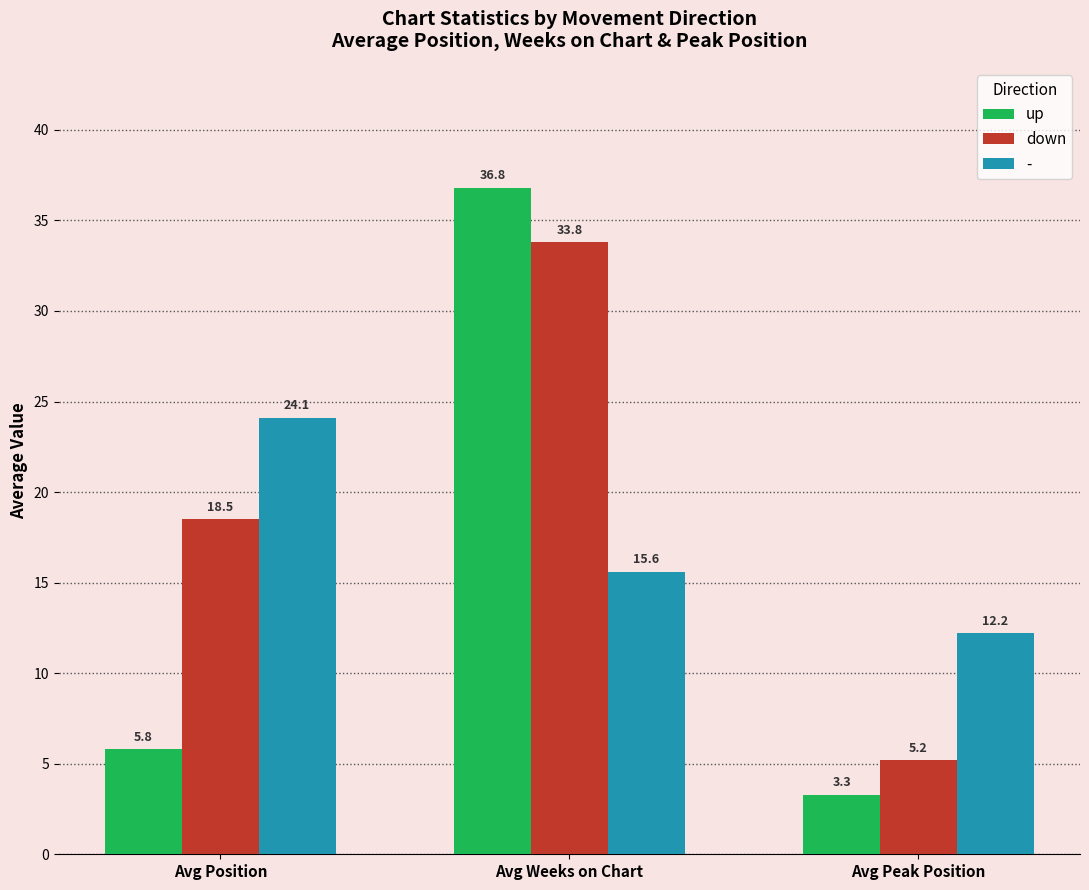

Is it true that up equals 8.8 at Avg Position?

False